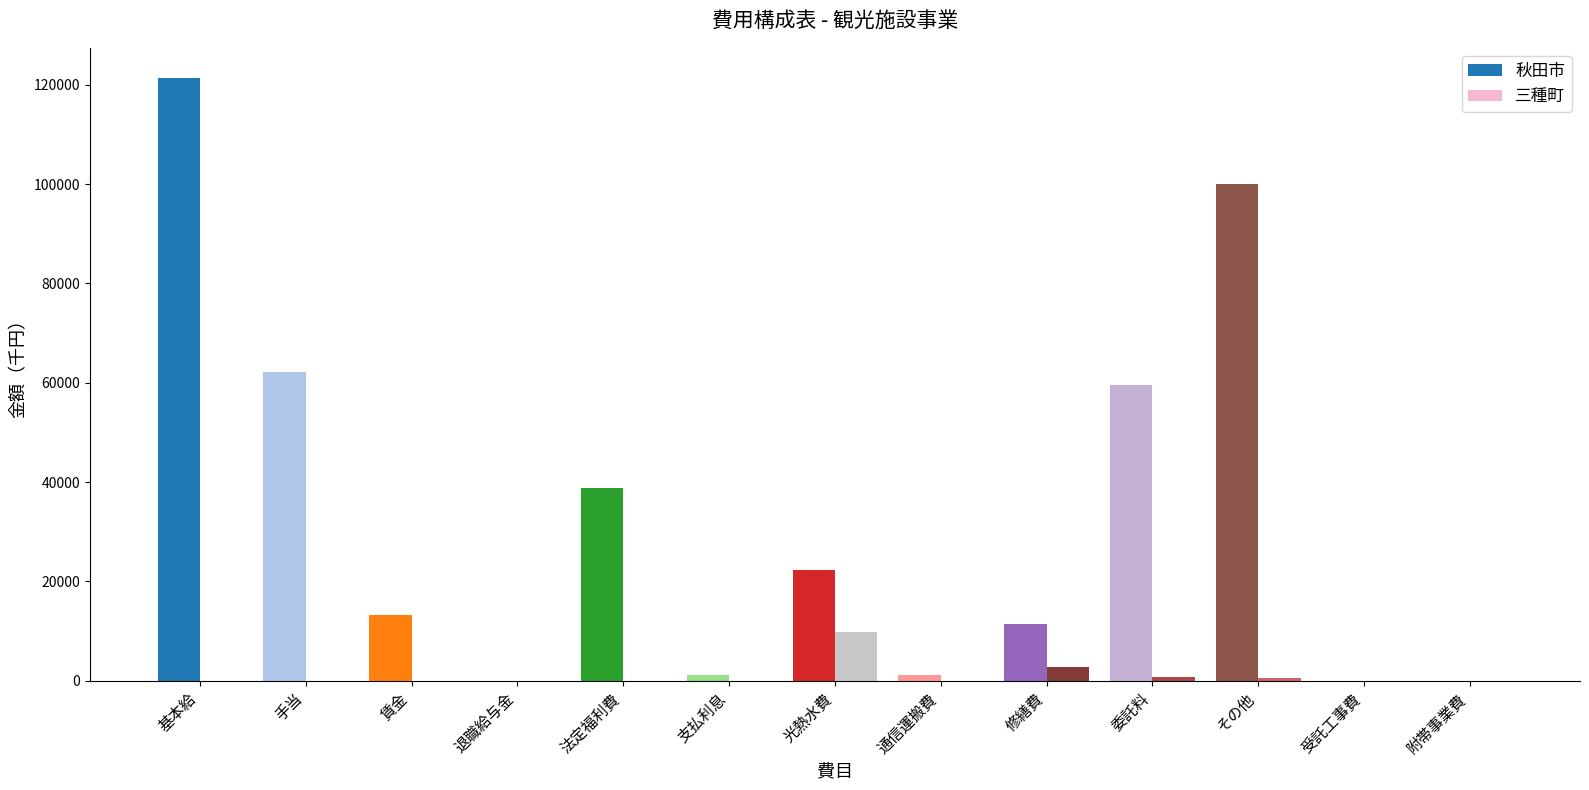

What is the maximum value for 秋田市?

121351